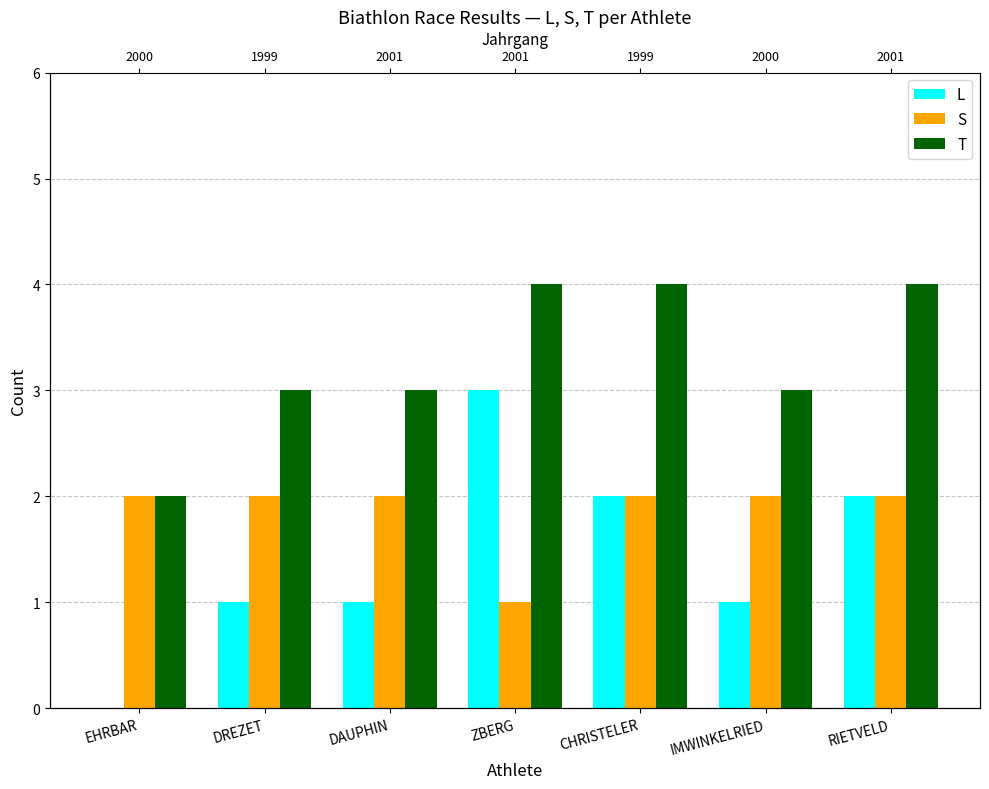

At which label does T reach its minimum?

EHRBAR